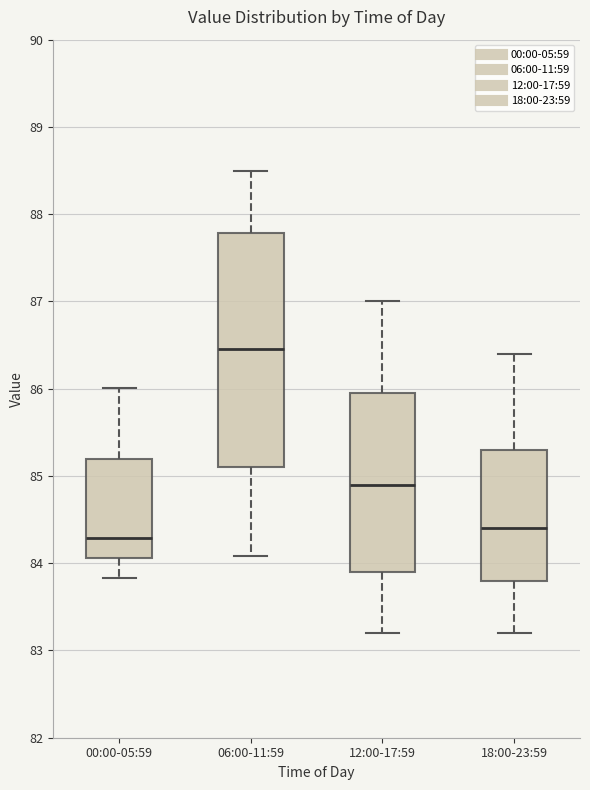

Reading left to right, read every box against the y-axis: the position of its median line, the range the box covers, and the ends of its whiskers. The values are not printed on the chart, so give them approximately, as read against the axis.

00:00-05:59: median 84.3, box 84.1 to 85.2, whiskers 83.8 to 86.0
06:00-11:59: median 86.5, box 85.1 to 87.8, whiskers 84.1 to 88.5
12:00-17:59: median 84.9, box 83.9 to 86.0, whiskers 83.2 to 87.0
18:00-23:59: median 84.4, box 83.8 to 85.3, whiskers 83.2 to 86.4